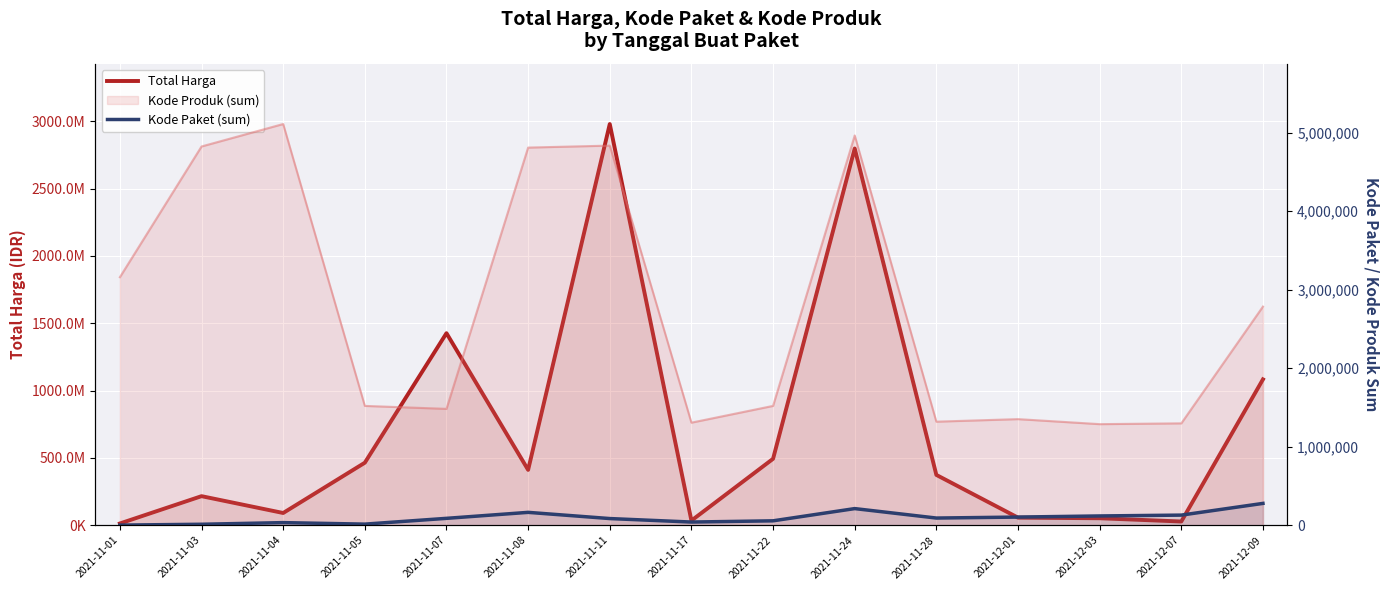

What is the sum of all Kode Paket (sum) values?

1421139